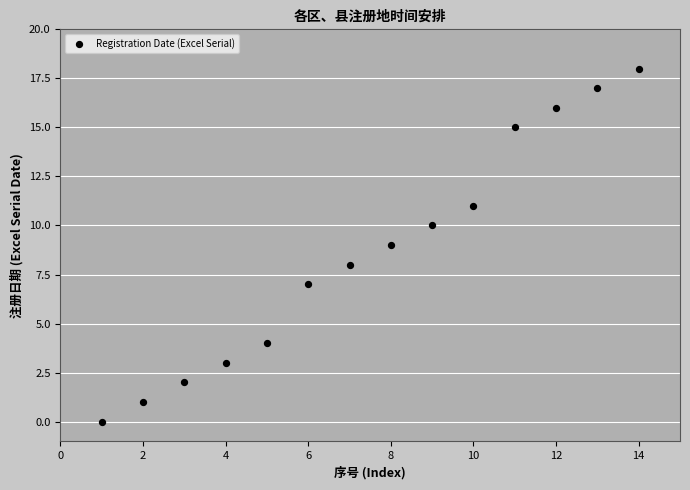

What is the range of Y values (max minus min)?

18